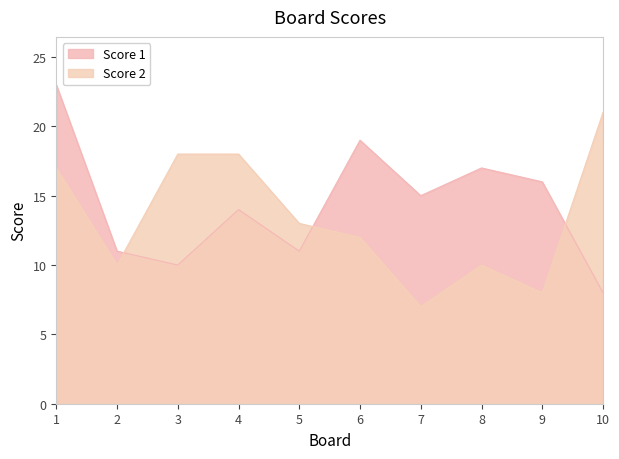

What is the value of the Score 1 point at the 8th from the left?

17